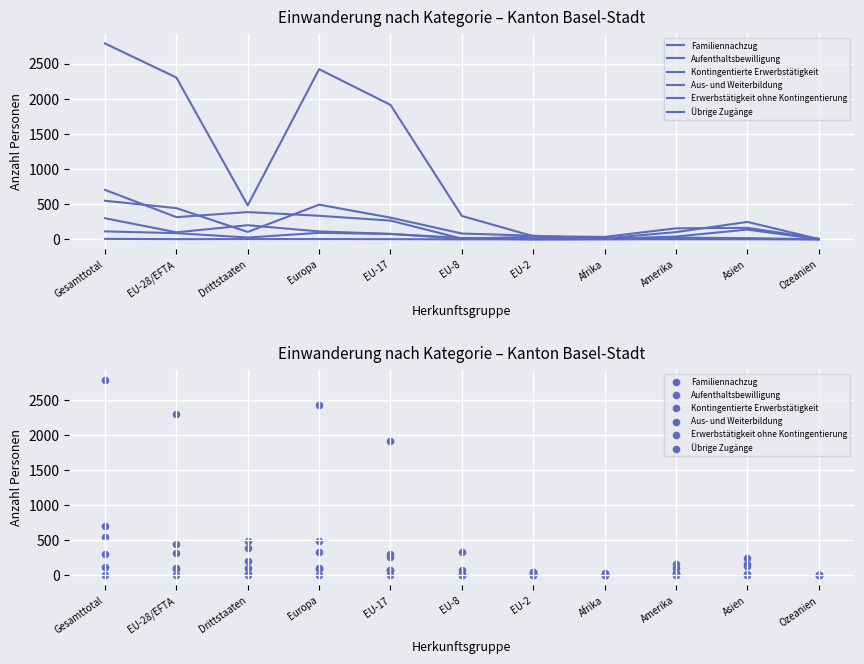

What are all the series names shown in the legend?

Familiennachzug, Aufenthaltsbewilligung, Kontingentierte Erwerbstätigkeit, Aus- und Weiterbildung, Erwerbstätigkeit ohne Kontingentierung, Übrige Zugänge